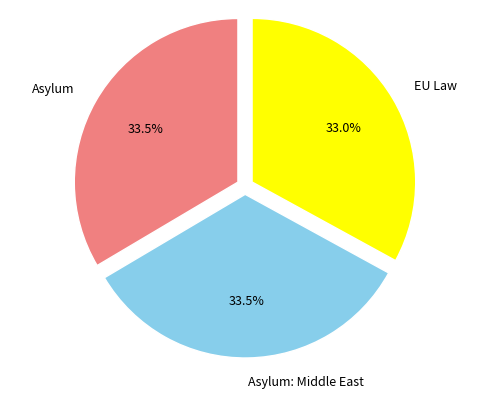

What is the total percentage of Asylum and EU Law?

66.5%